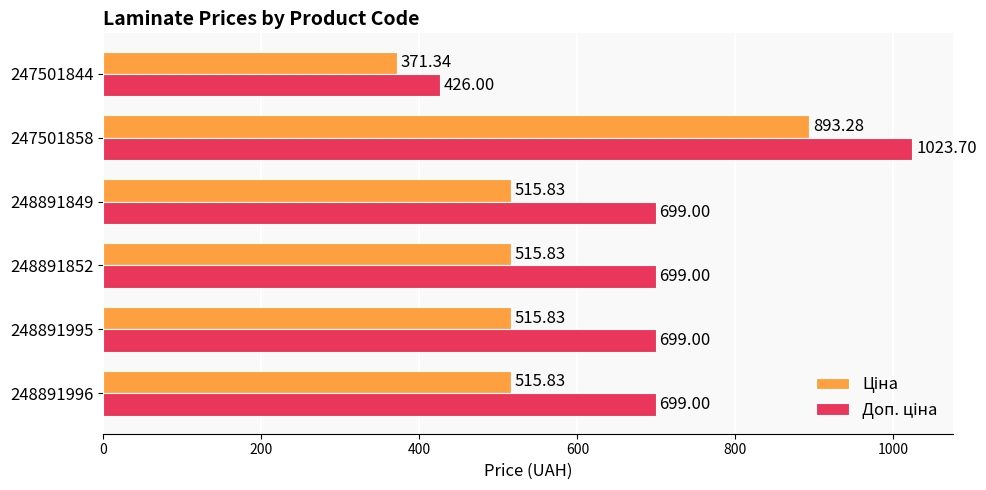

What is the difference between the highest and lowest values at 248891852?

183.2